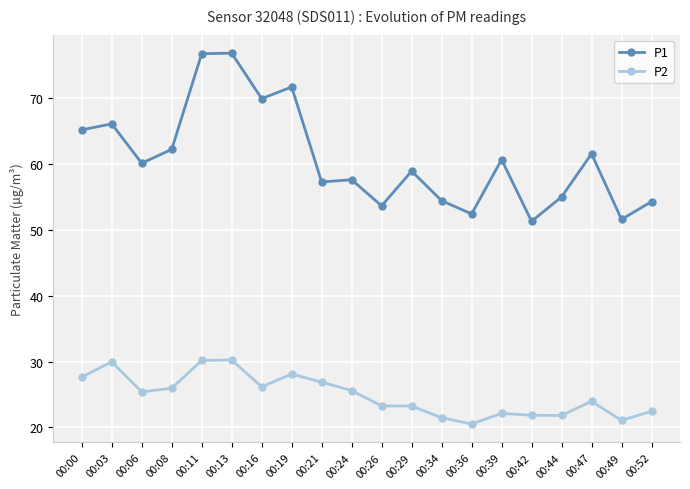

Is the value of P1 at 00:42 greater than the value of P2 at 00:26?

Yes